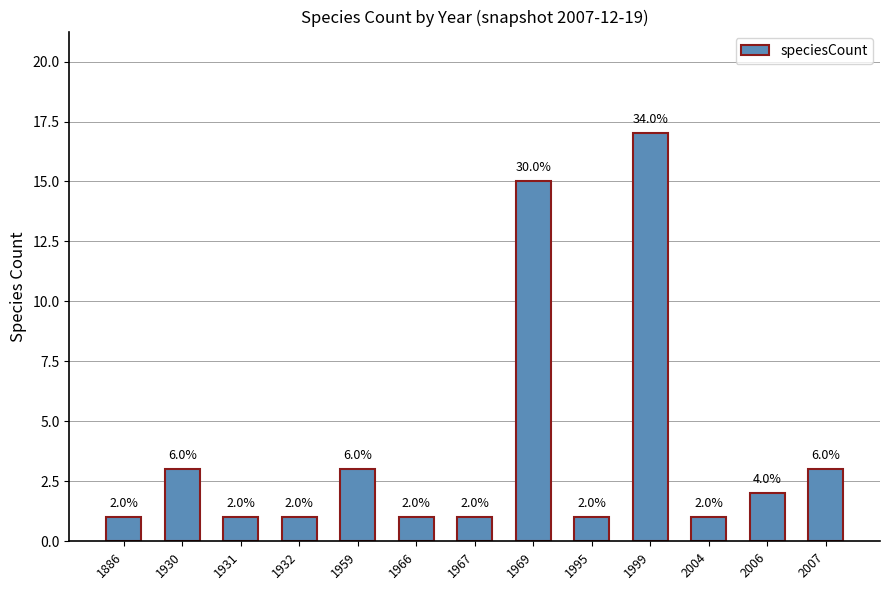

What is the average value?

4